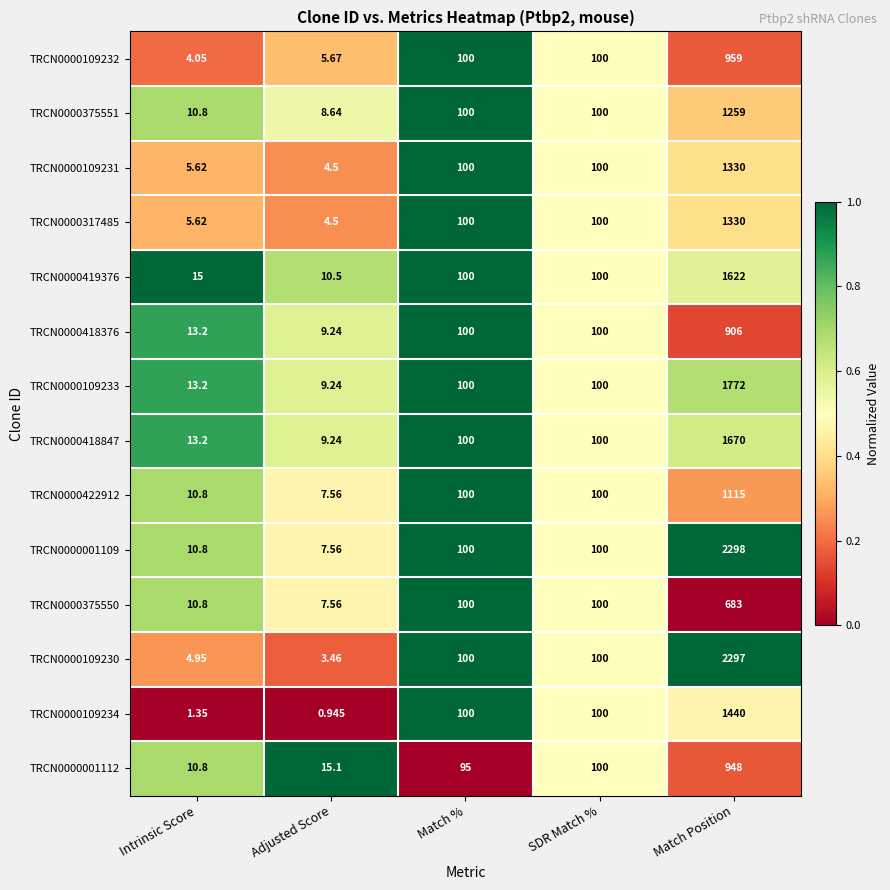

How many series are shown in this chart?

14